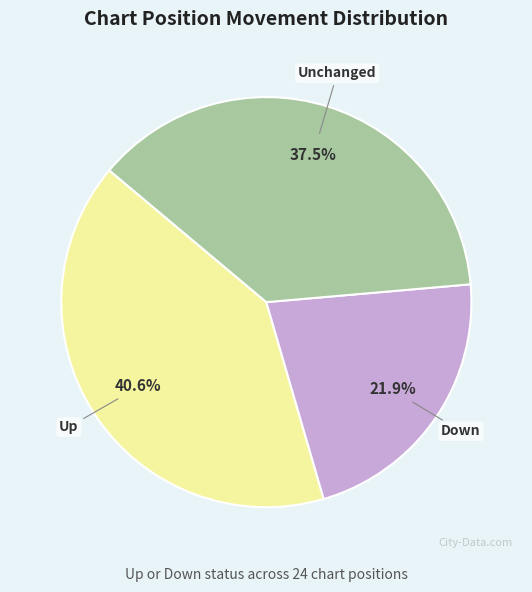

Do Unchanged and Down together represent more than half of the pie?

Yes